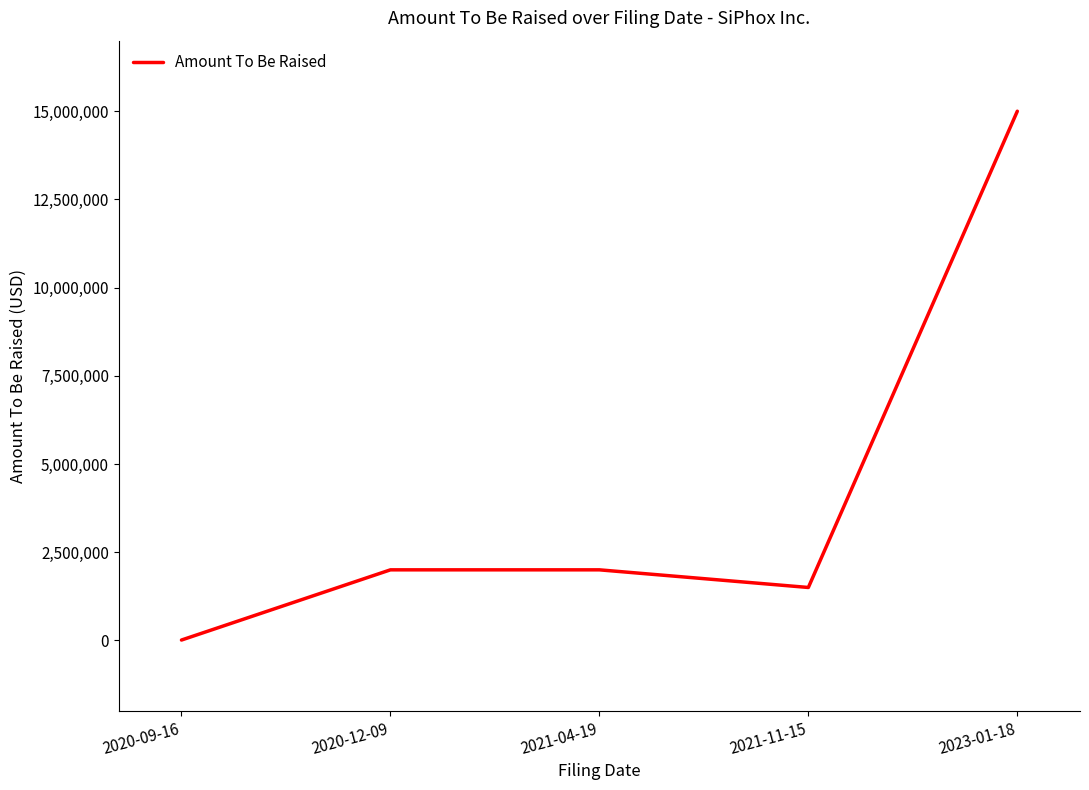

How many series are shown in this chart?

1